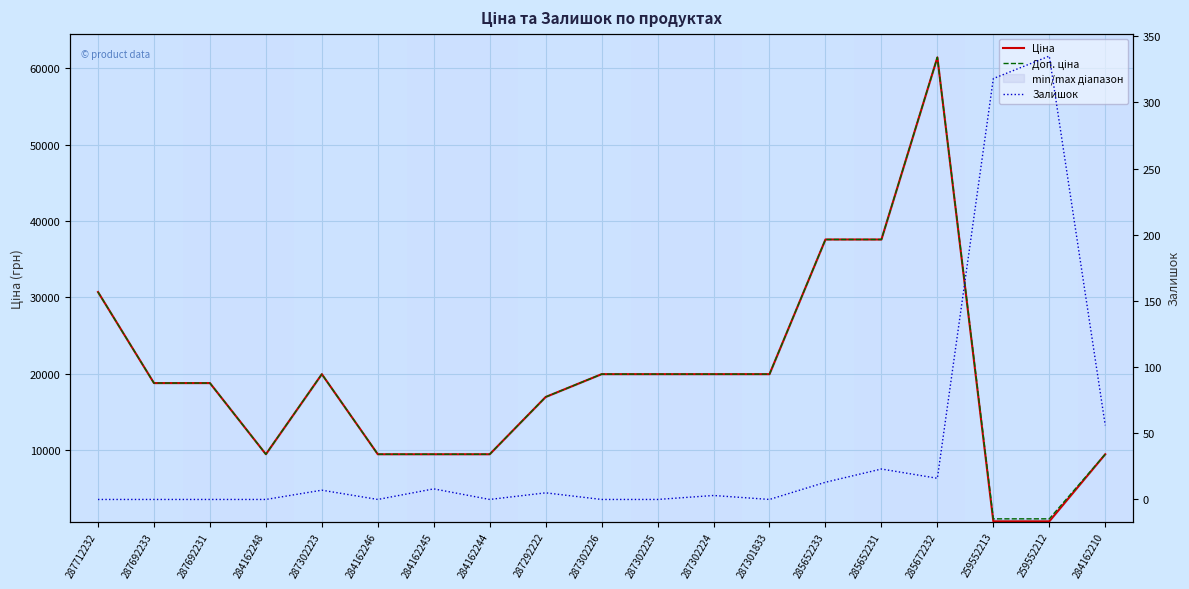

What is the minimum value for Ціна?

693.7